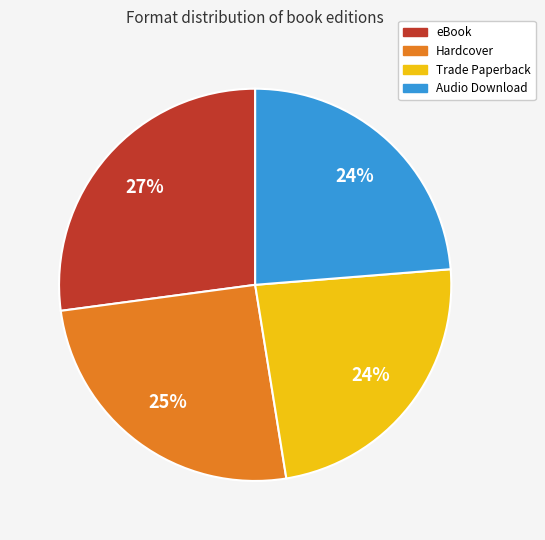

Is the sum of Audio Download and Hardcover greater than half?

No